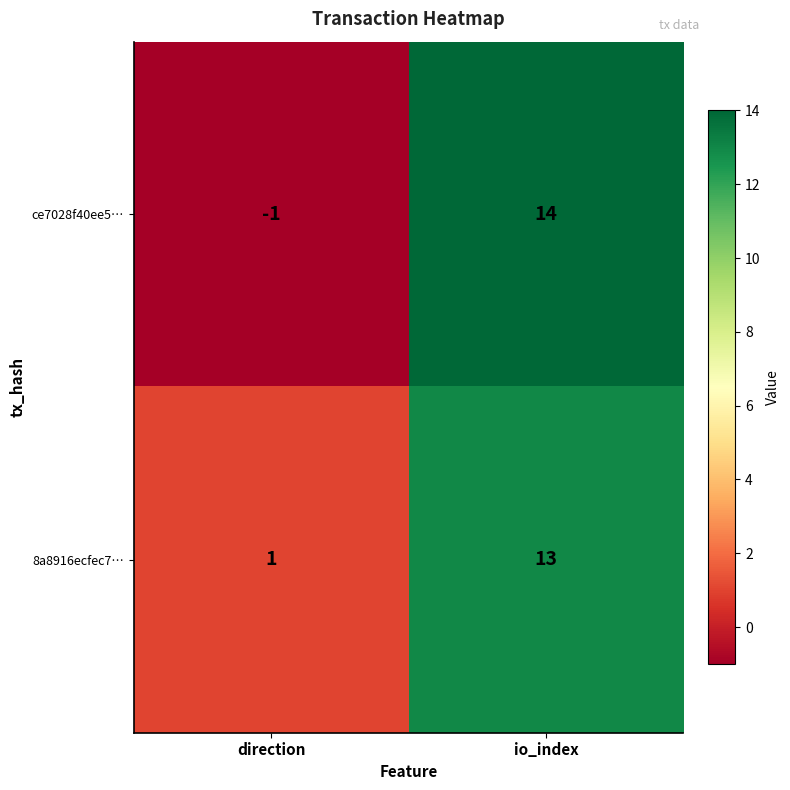

The 8a8916ecfec7… series shows 13 at io_index. True or false?

True